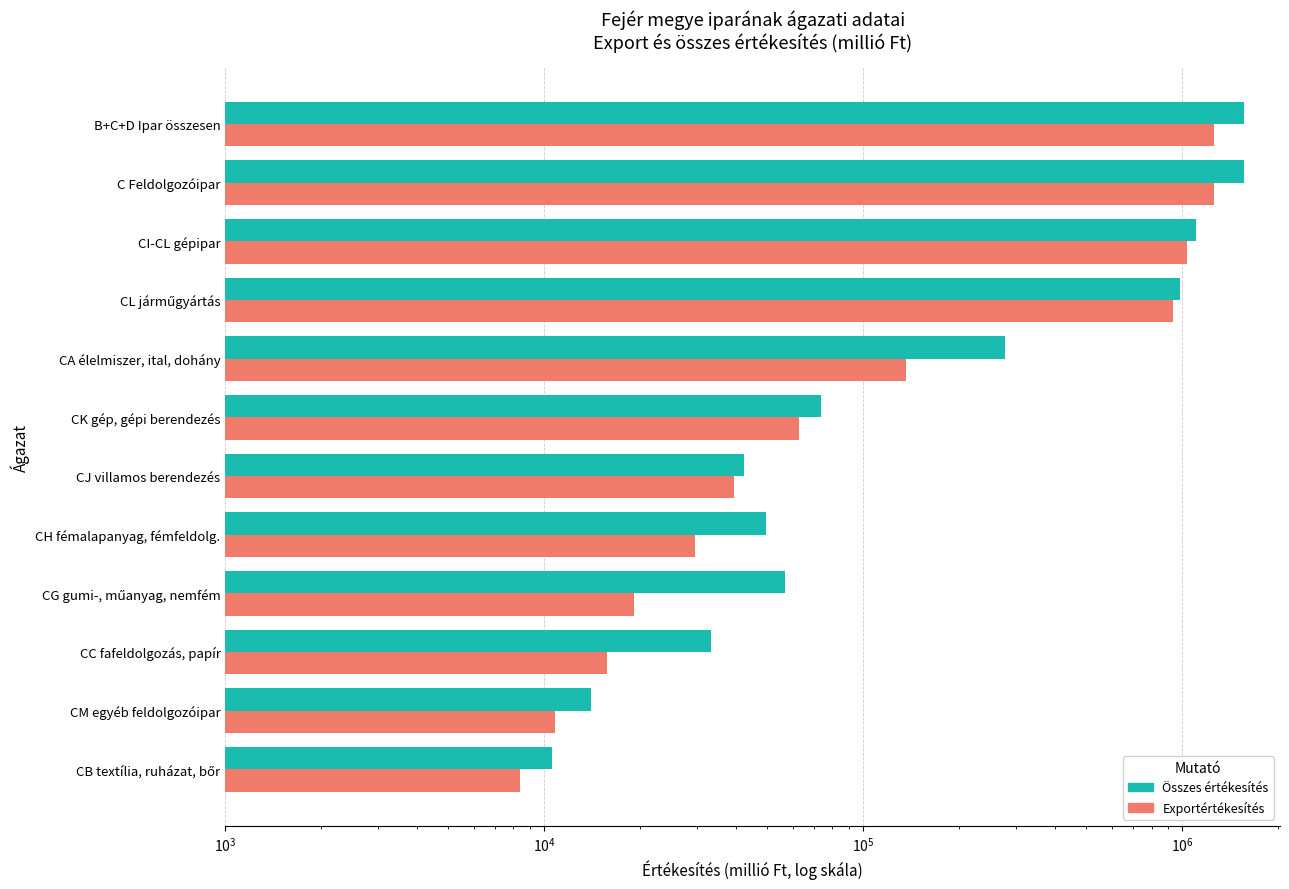

How many data points in Összes értékesítés (millió Ft) are above 73380?

5